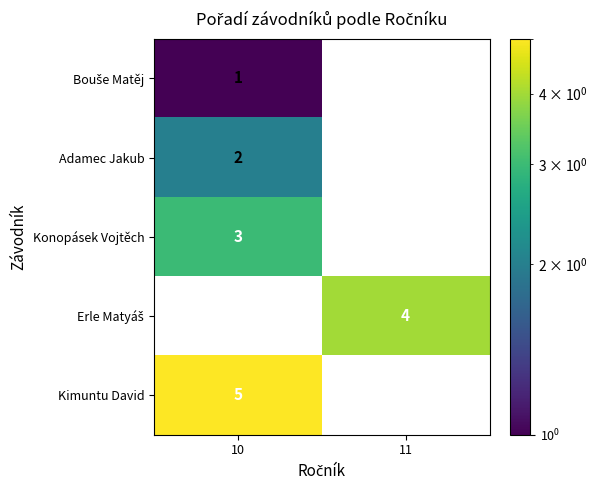

Which label corresponds to the smallest value in the chart?

10